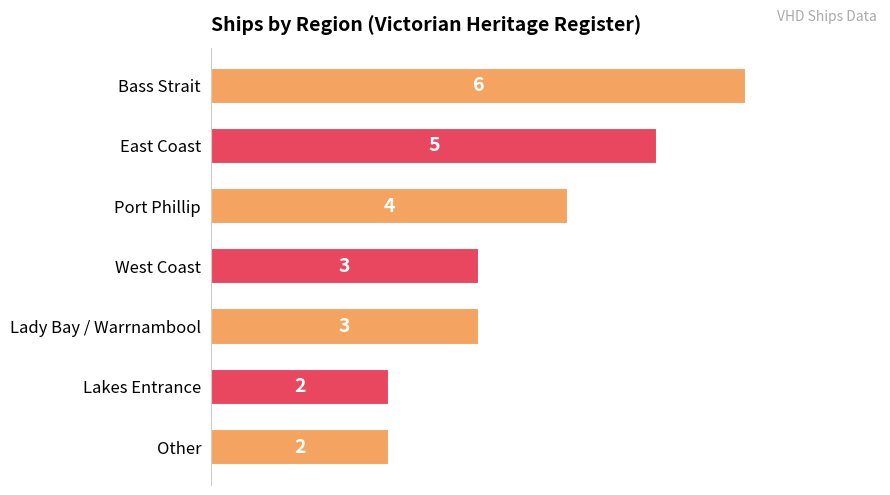

Which has a higher value, Lady Bay / Warrnambool or East Coast?

East Coast